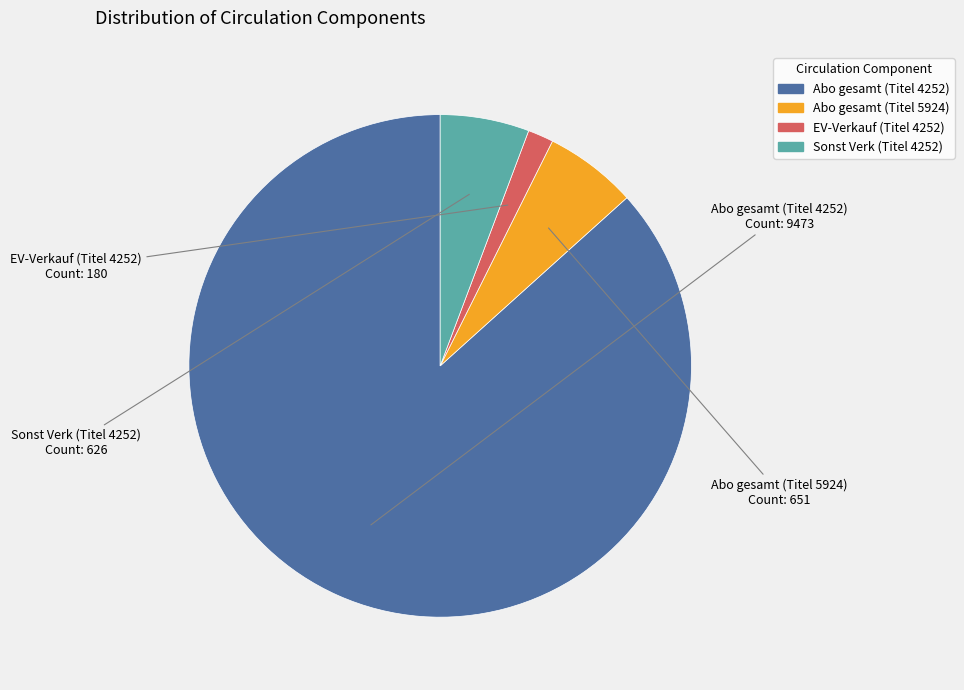

The Abo gesamt (Titel 5924) slice represents 16% of the pie. True or false?

False